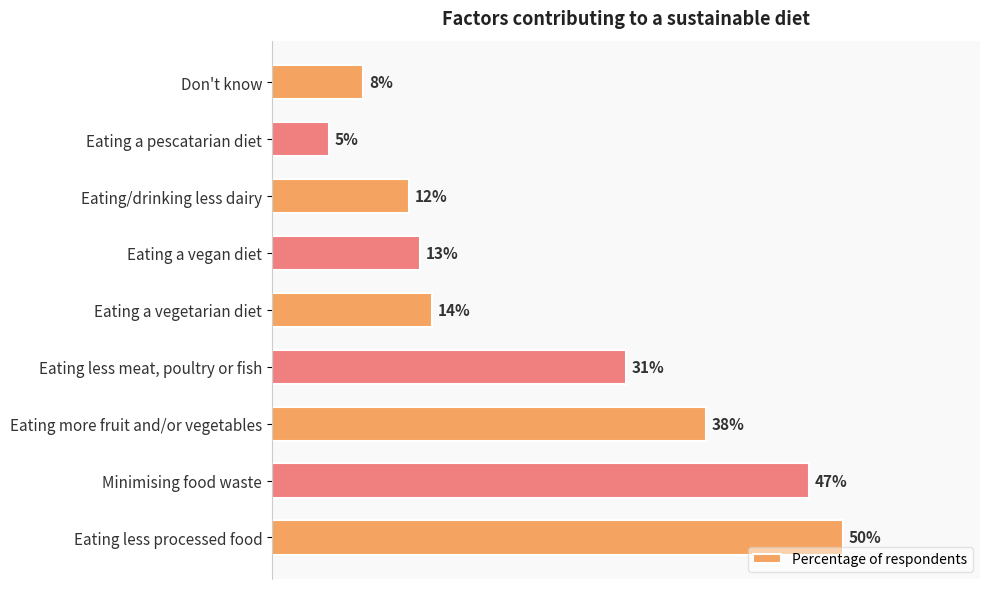

What is the label of the 3rd bar from the top?

Eating/drinking less dairy